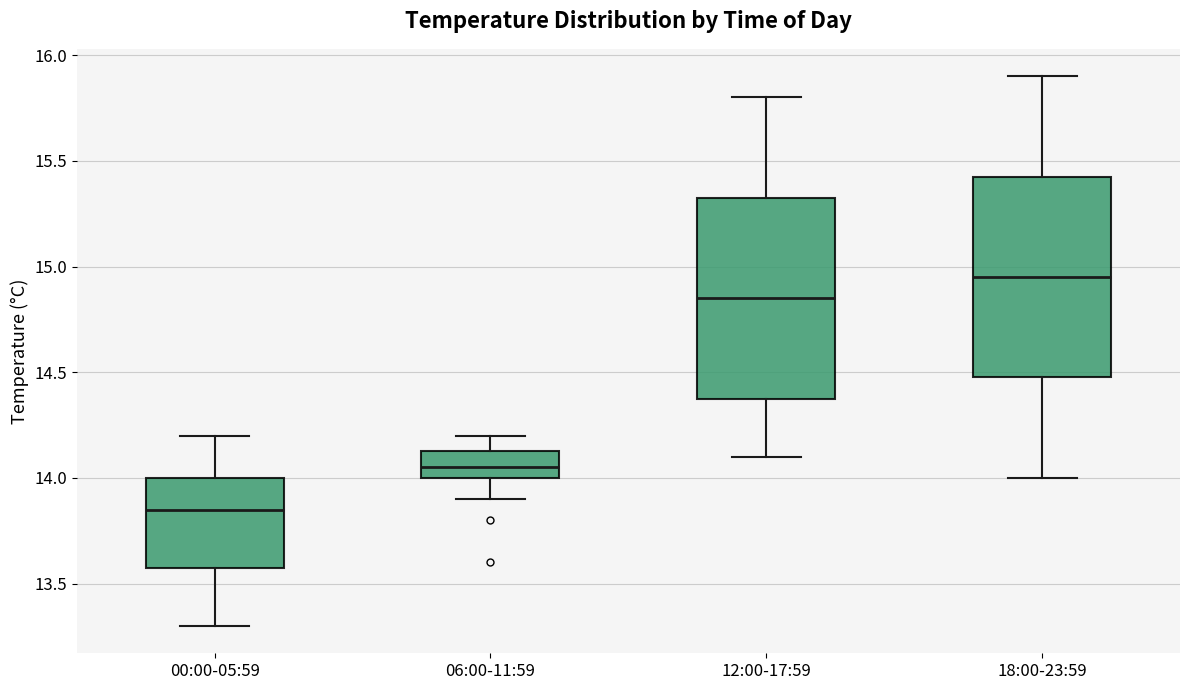

Which box's median line is the lowest?

00:00-05:59